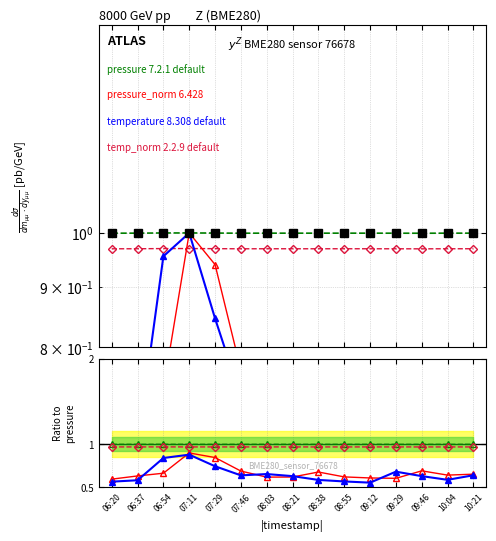

Is the value of temp_norm at 07:11 greater than the value of humidity (proxy) at 06:20?

No